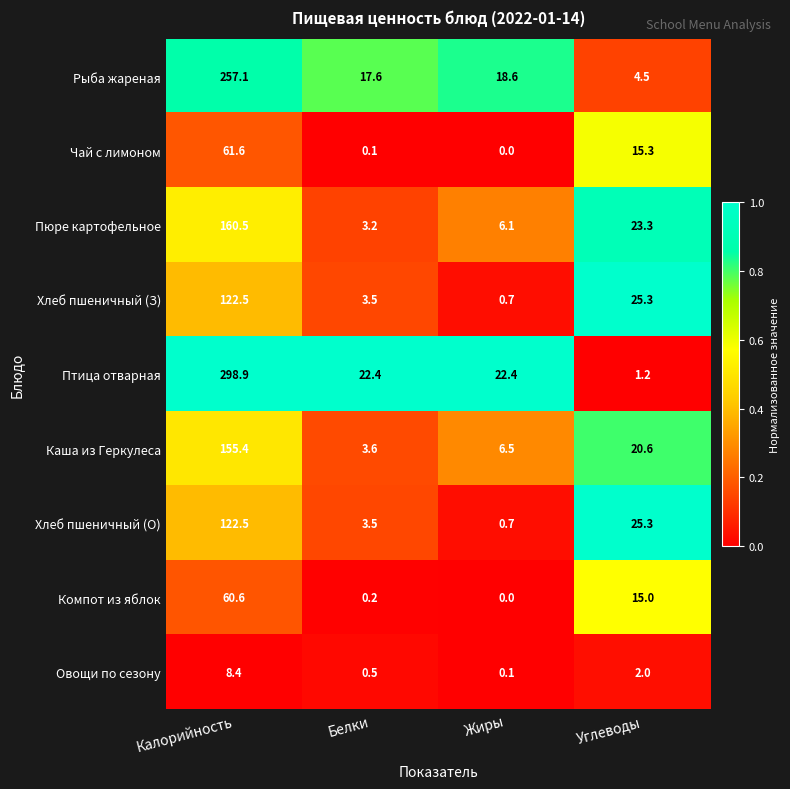

Which series has the widest spread of values?

Птица отварная